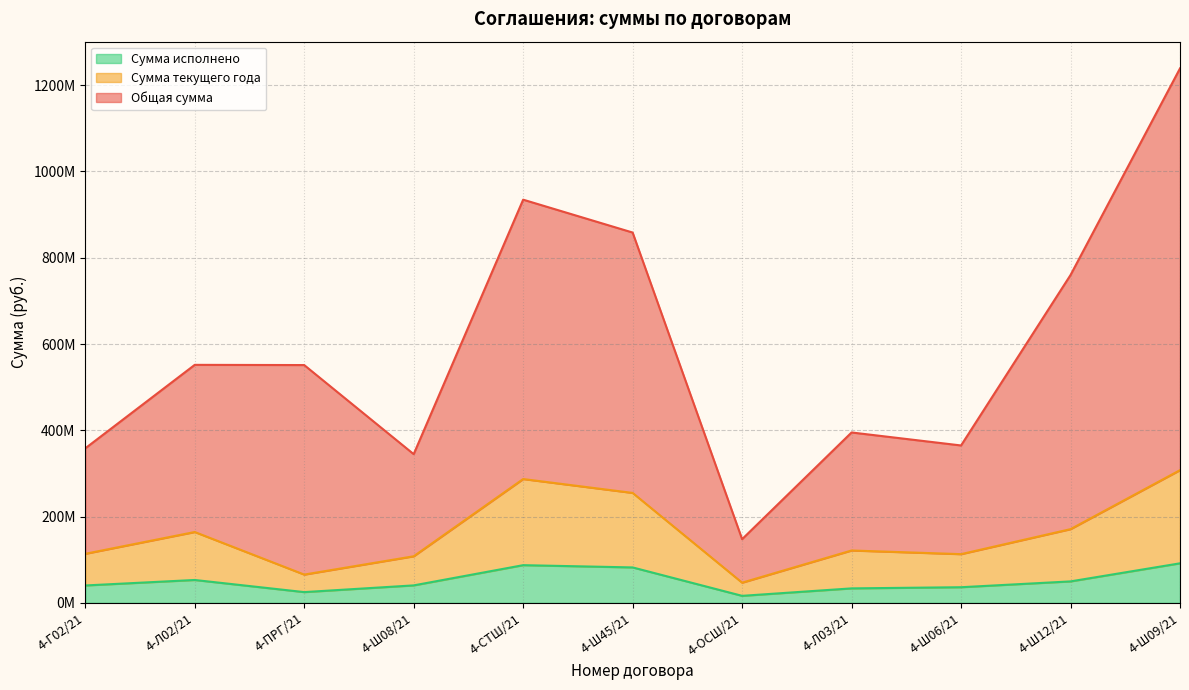

Between 4-Ш45/21 and 4-Ш06/21, which series saw the biggest shift?

Общая сумма